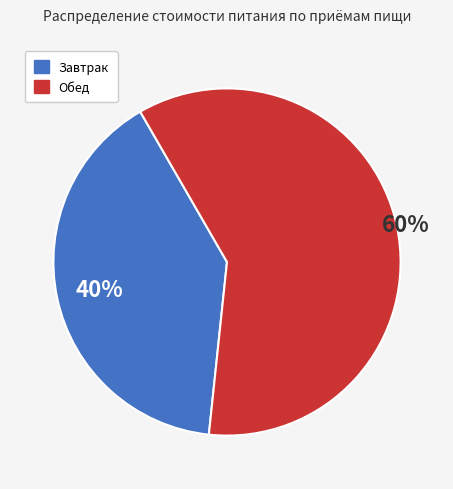

What is the smallest slice in the pie chart?

Завтрак